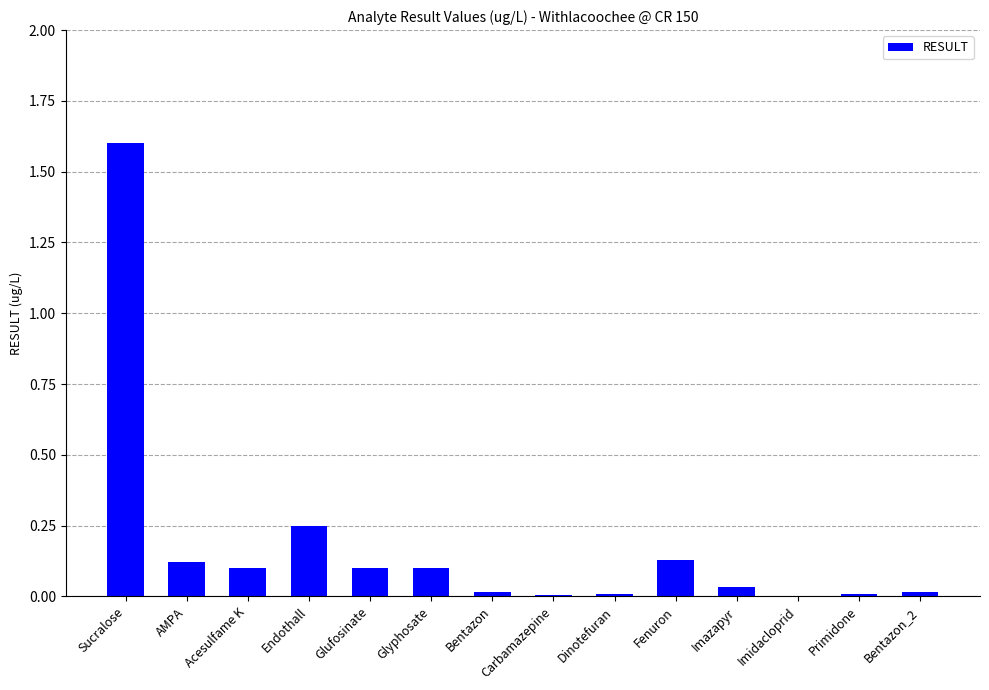

Read the value at Sucralose.

1.6